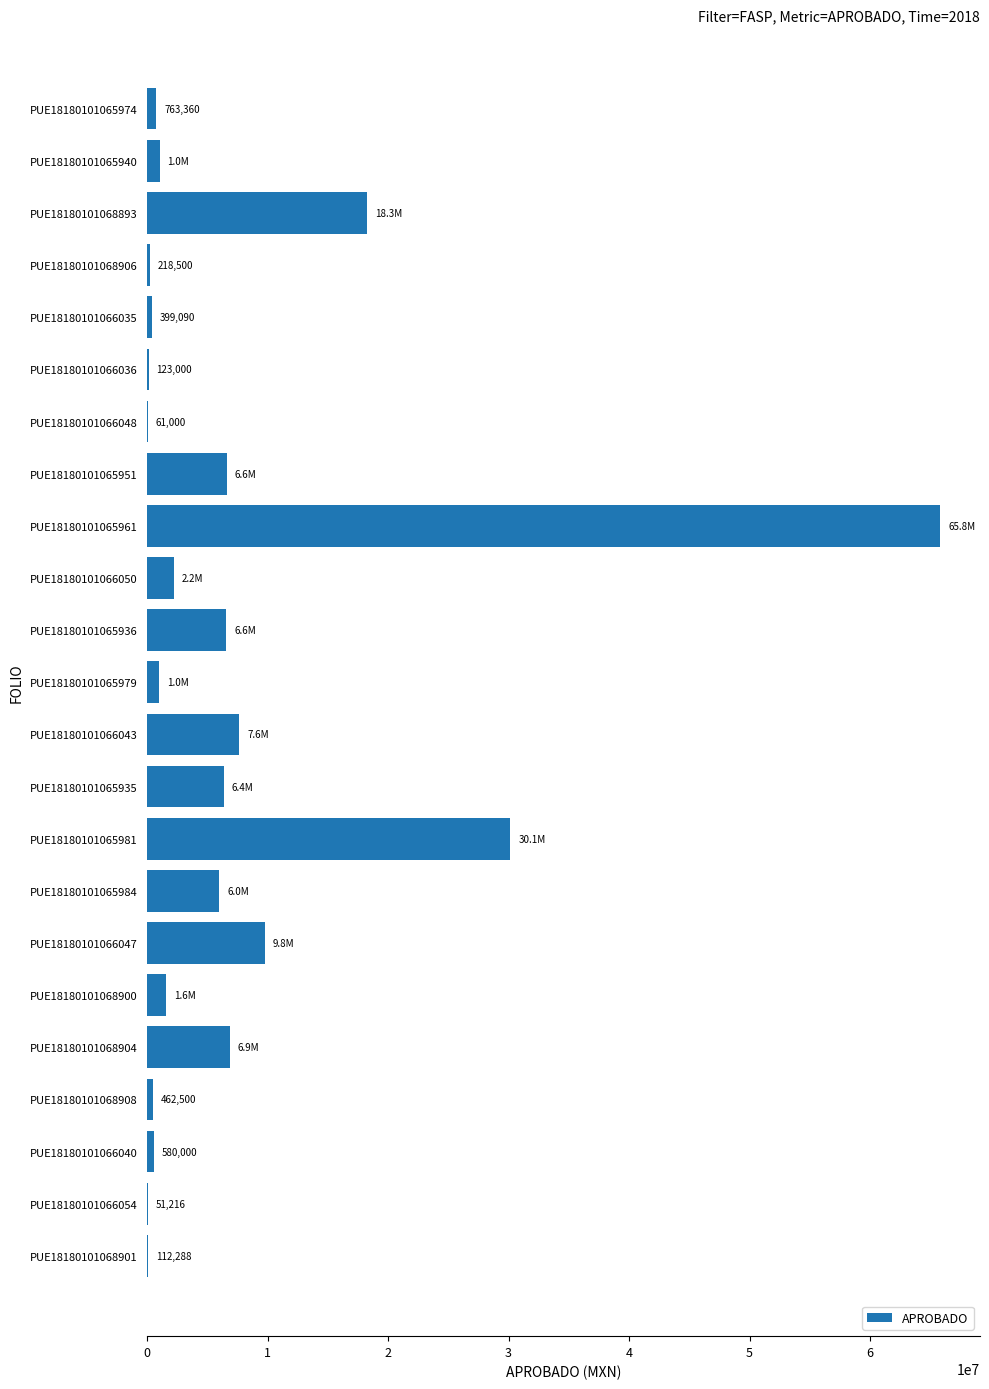

Where is the data nearest to the value 32940196?

PUE18180101065981